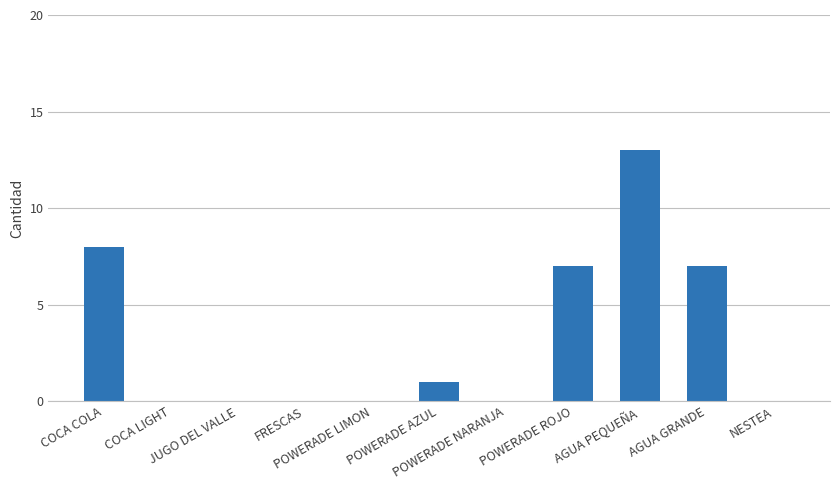

What is the sum of all values?

36